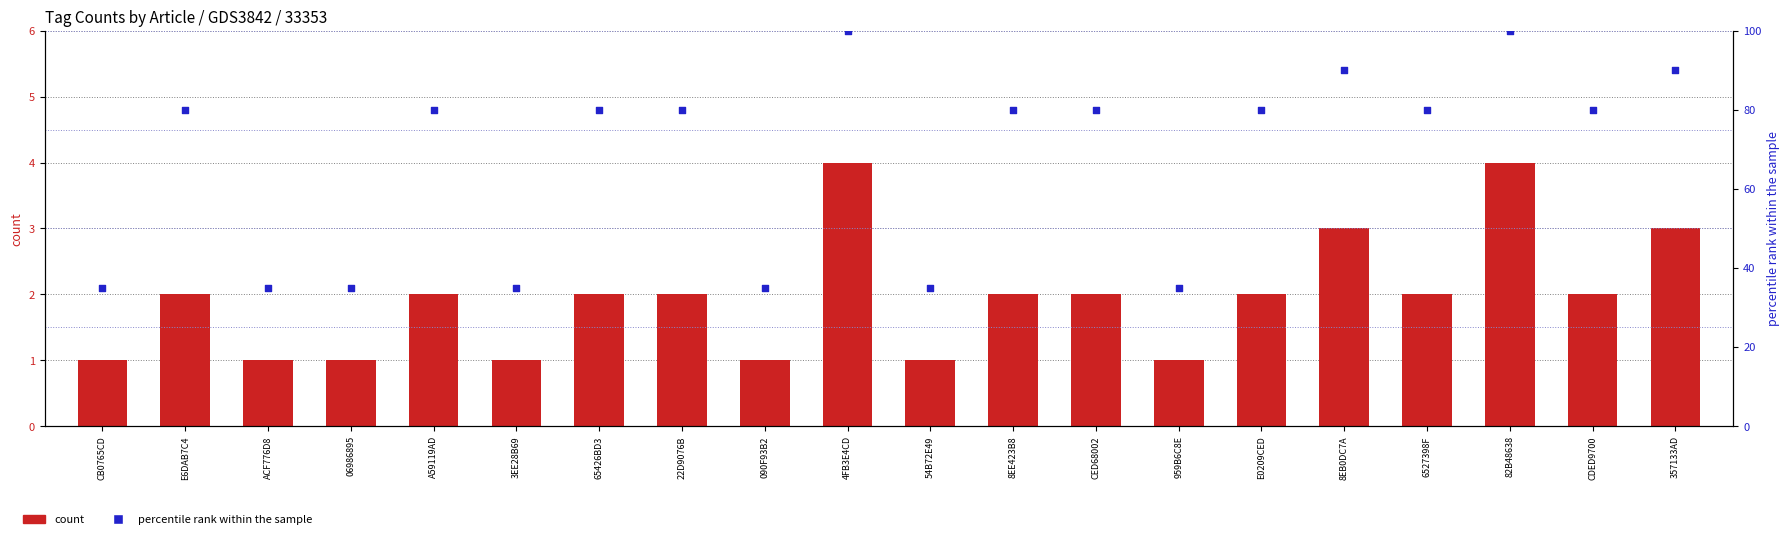

Which series has the largest total across all categories?

percentile rank within the sample